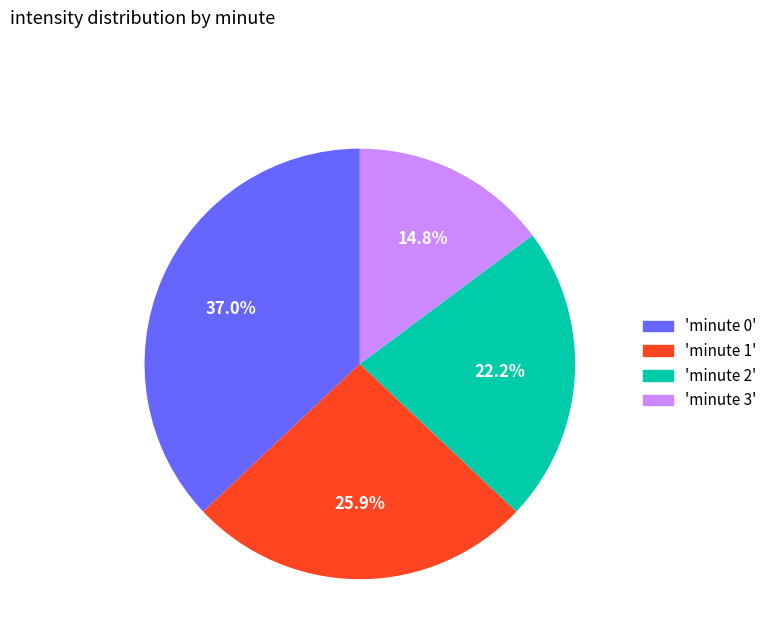

To the nearest percent, what is the difference between the largest and smallest slice percentages?

22%